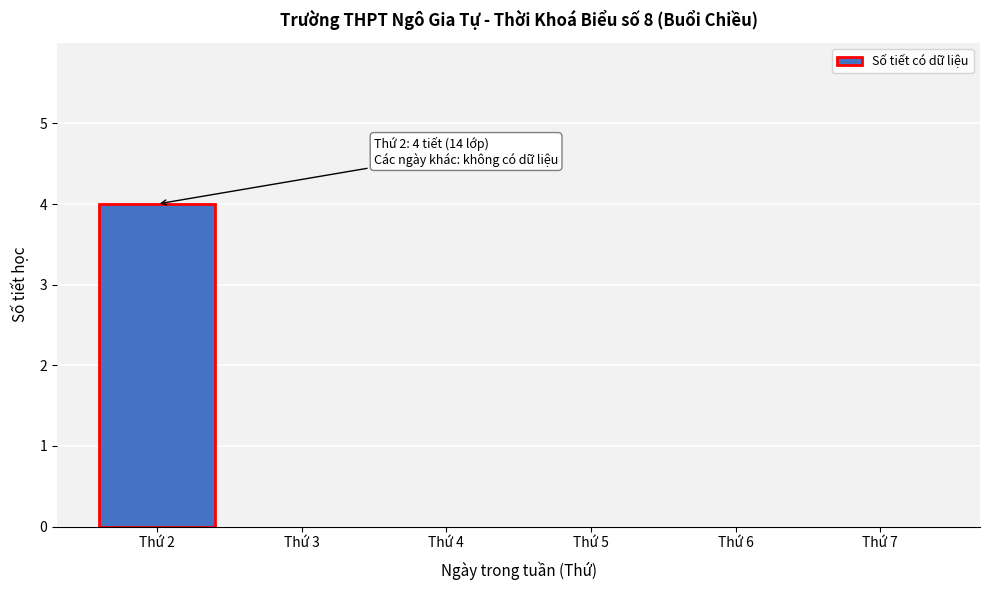

Reading left to right, list all the values displayed in this chart.

Thứ 2=4	Thứ 3=0	Thứ 4=0	Thứ 5=0	Thứ 6=0	Thứ 7=0